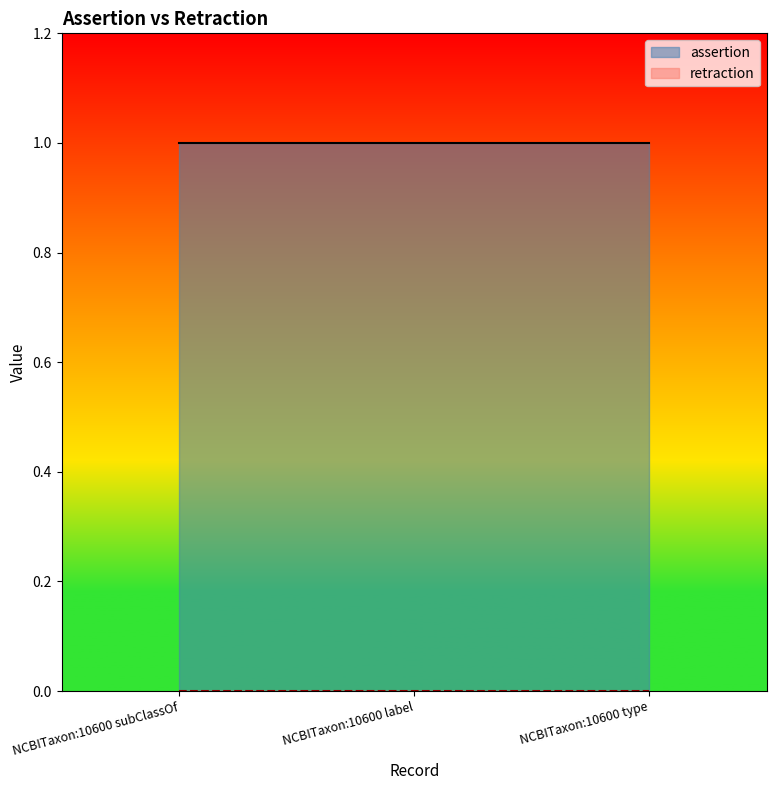

What is the maximum value for assertion?

1